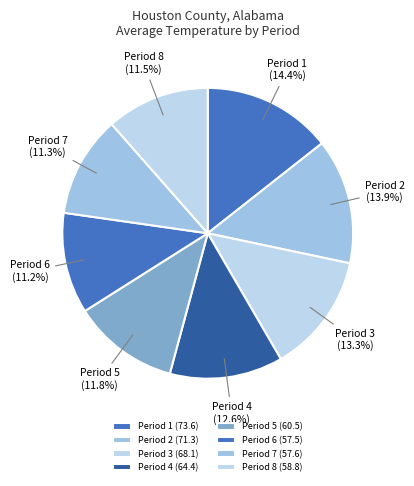

Count the number of slices in the pie.

8